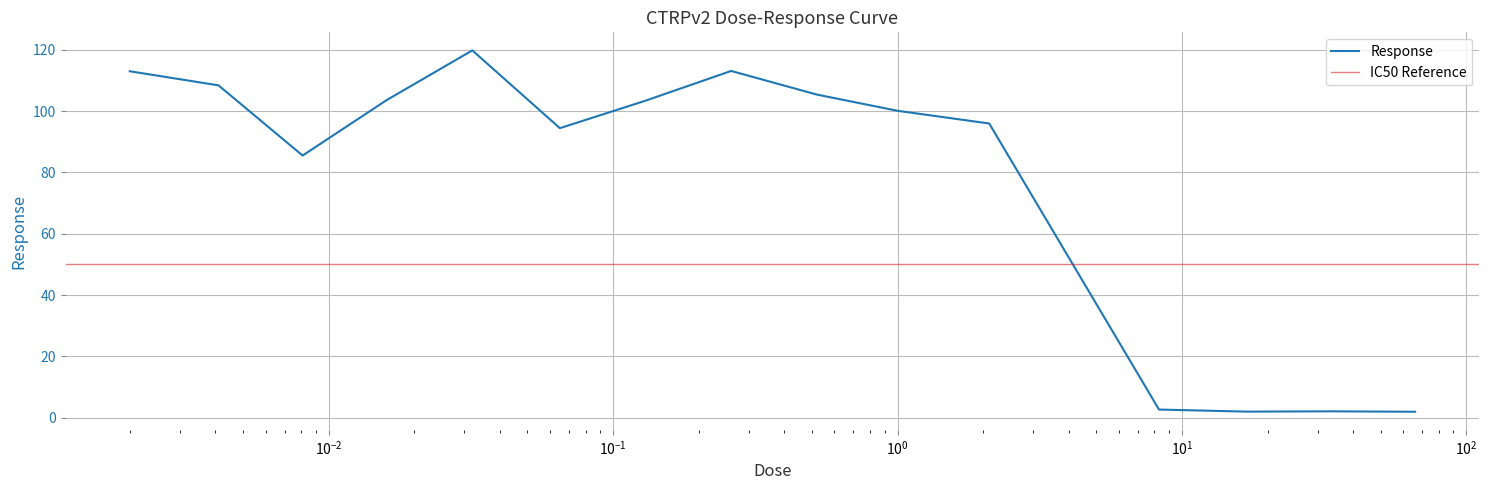

At which category does the data reach its first local peak?

0.032